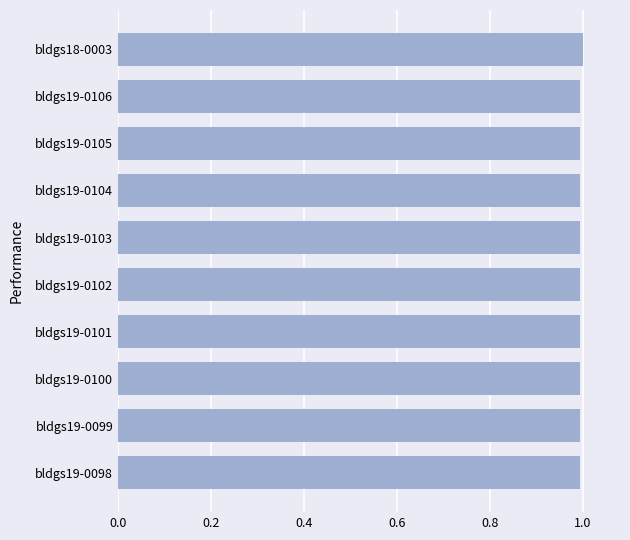

True or false: the data shows 1.8 at bldgs19-0099.

False